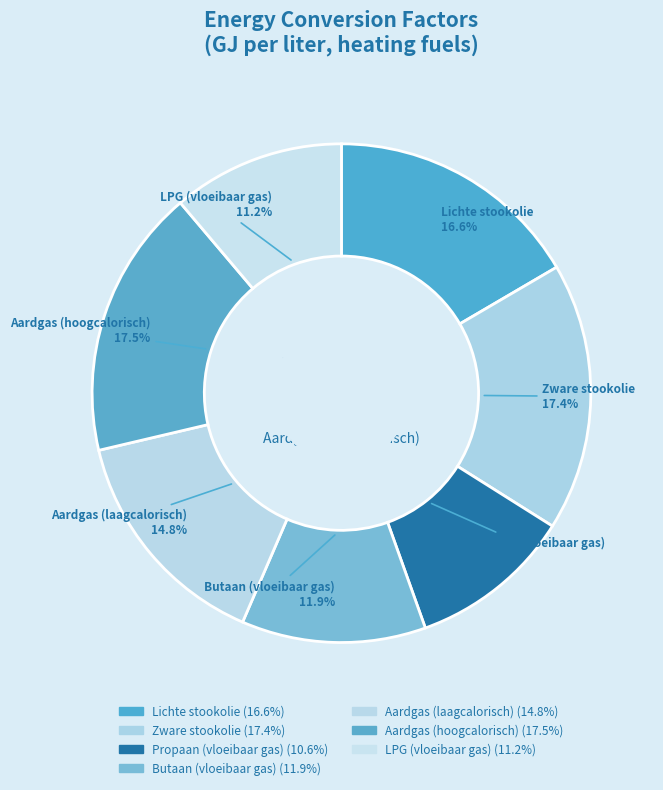

Is there any slice that represents more than half of the pie?

No